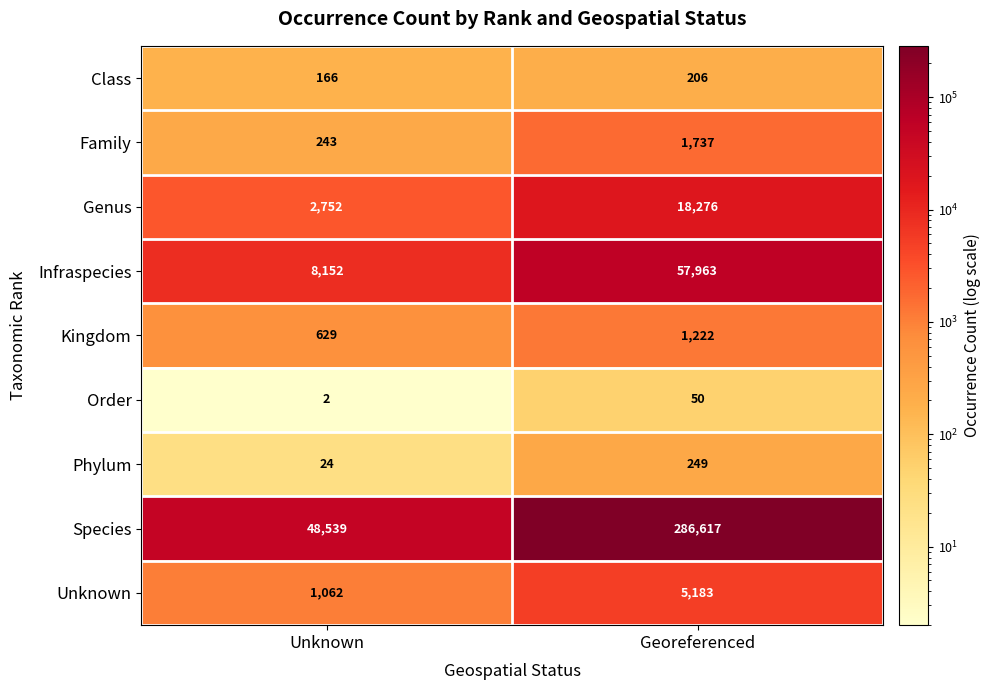

Reading left to right, extract all data points from this chart.

Class: Unknown=166	Georeferenced=206
Family: Unknown=243	Georeferenced=1737
Genus: Unknown=2752	Georeferenced=18276
Infraspecies: Unknown=8152	Georeferenced=57963
Kingdom: Unknown=629	Georeferenced=1222
Order: Unknown=2	Georeferenced=50
Phylum: Unknown=24	Georeferenced=249
Species: Unknown=48539	Georeferenced=286617
Unknown: Unknown=1062	Georeferenced=5183